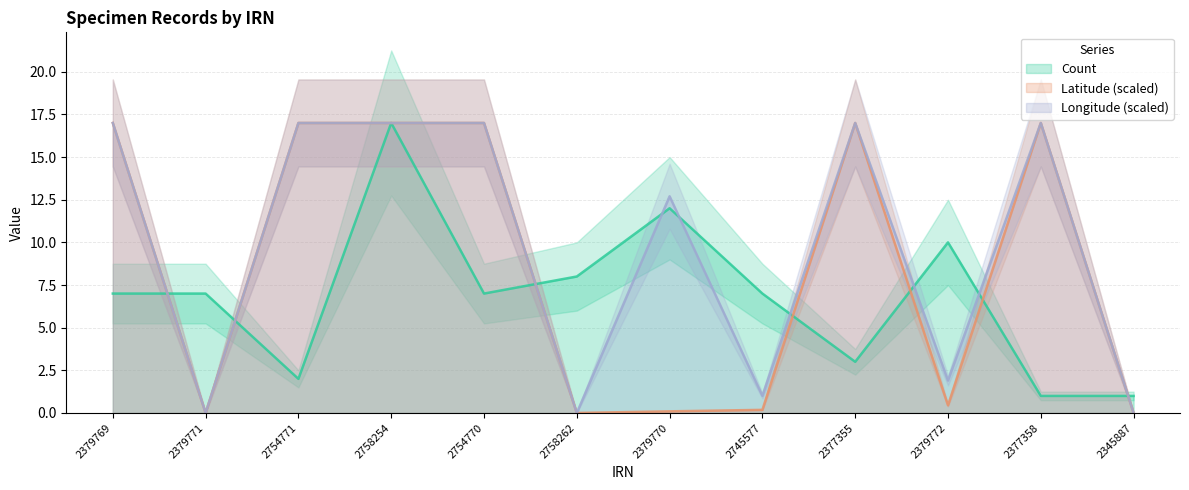

True or false: Count has more than 0 interior local peaks.

True